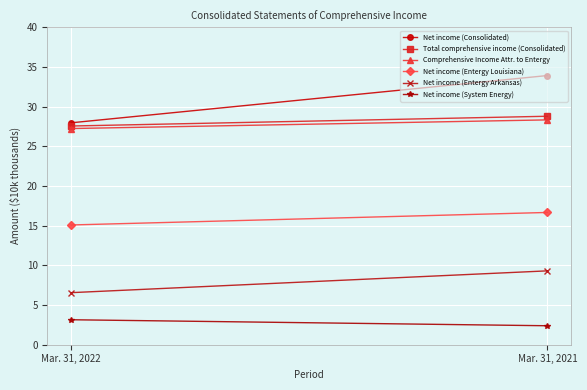

Reading right to left, what are all the values shown in this chart?

Net income (Consolidated): Mar. 31, 2021=33.9	Mar. 31, 2022=28.0
Total comprehensive income (Consolidated): Mar. 31, 2021=28.8	Mar. 31, 2022=27.6
Comprehensive Income Attr. to Entergy: Mar. 31, 2021=28.3	Mar. 31, 2022=27.2
Net income (Entergy Louisiana): Mar. 31, 2021=16.7	Mar. 31, 2022=15.1
Net income (Entergy Arkansas): Mar. 31, 2021=9.3	Mar. 31, 2022=6.6
Net income (System Energy): Mar. 31, 2021=2.4	Mar. 31, 2022=3.1